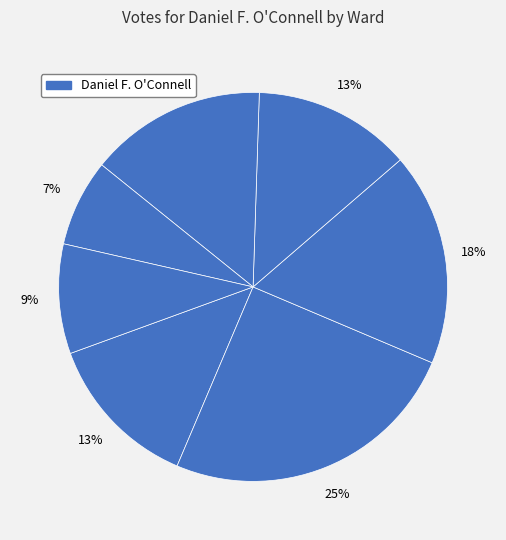

Which slice is the smallest?

Ward 6